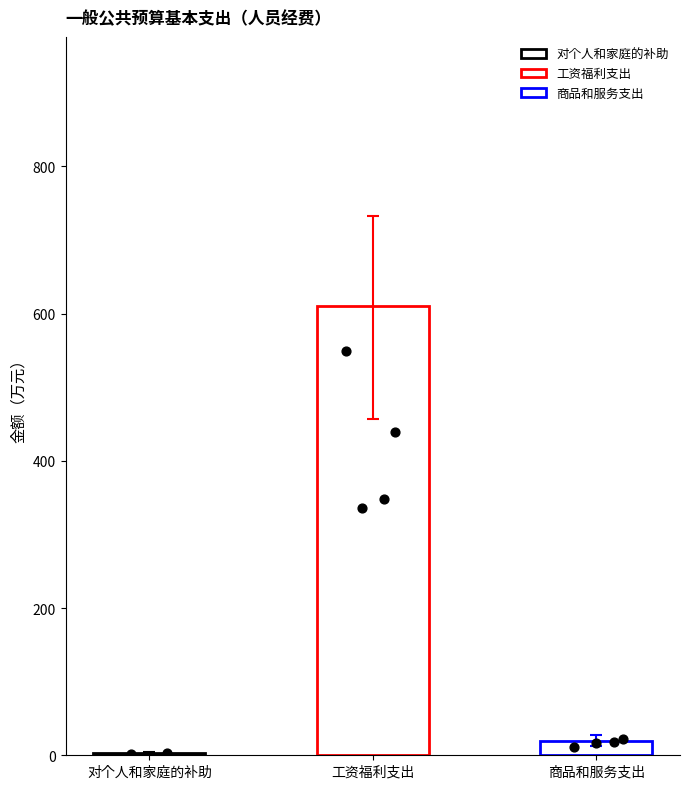

What is the change in value from 工资福利支出 to 商品和服务支出?

-590.6